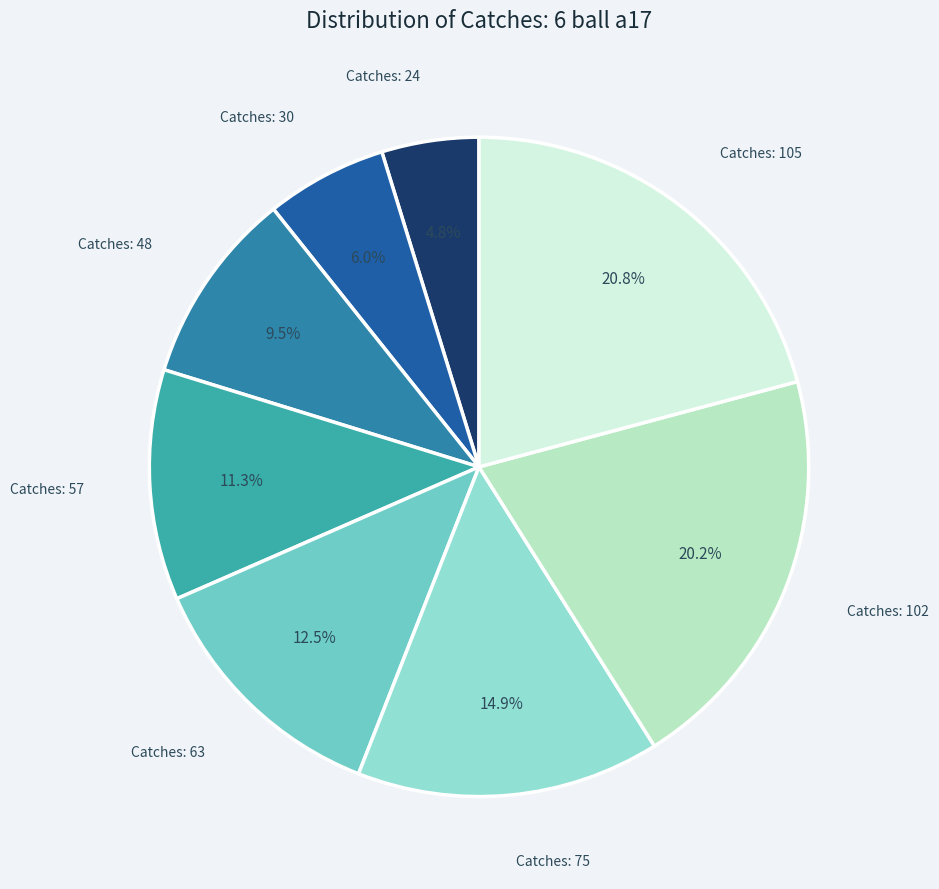

Is there any slice that represents more than half of the pie?

No